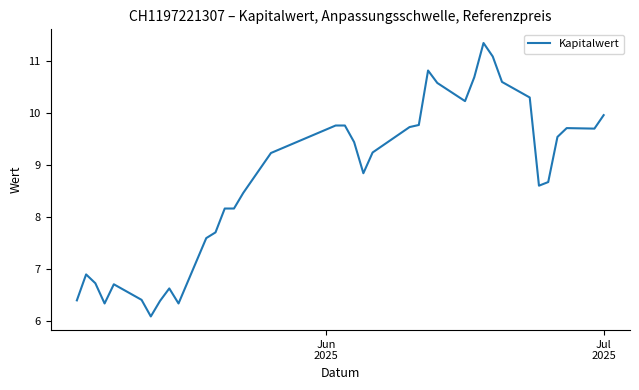

What is the minimum value shown in the chart?

6.1